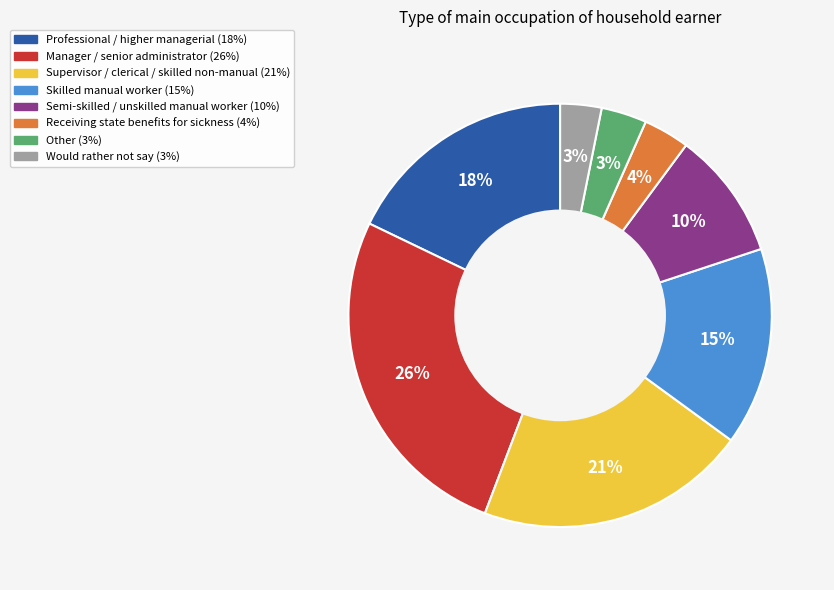

True or false: Skilled manual worker accounts for 22% of the total.

False